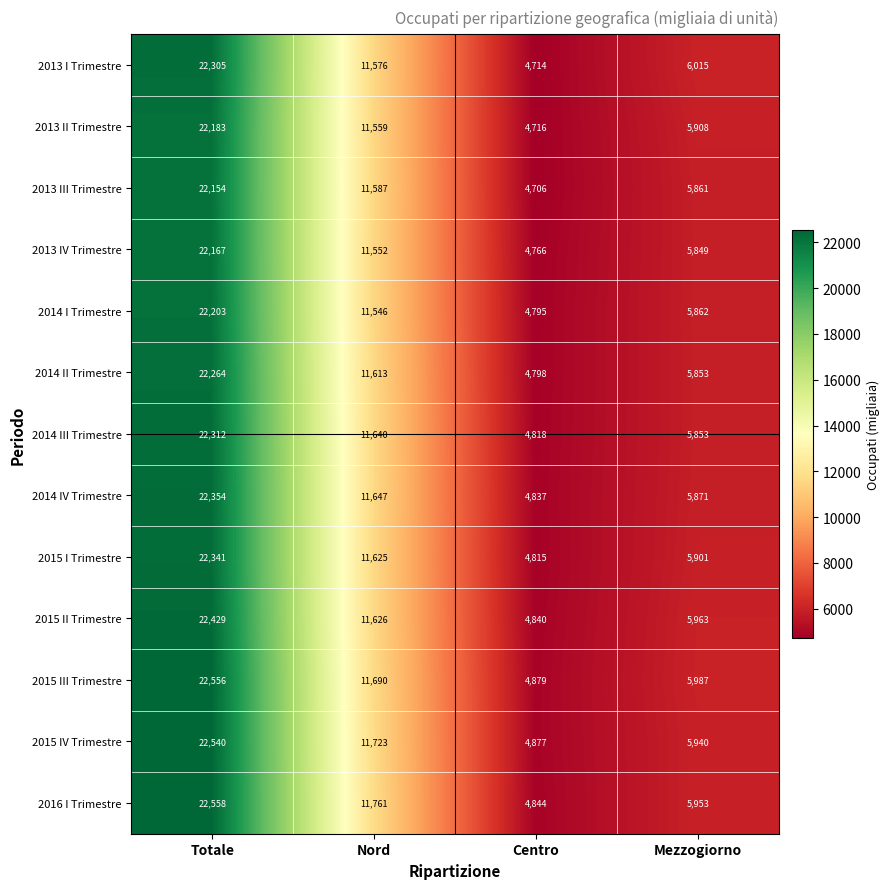

At which category is the sum across all series the highest?

Totale